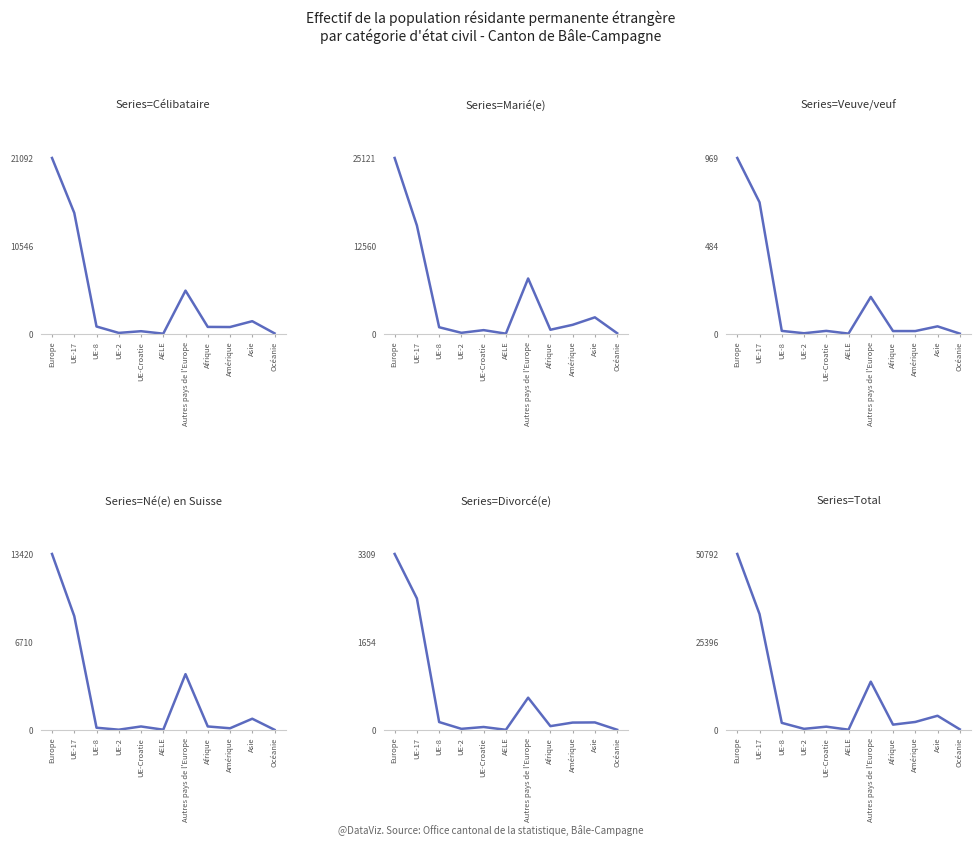

What is the spread (max minus min) of values at Europe?

49823